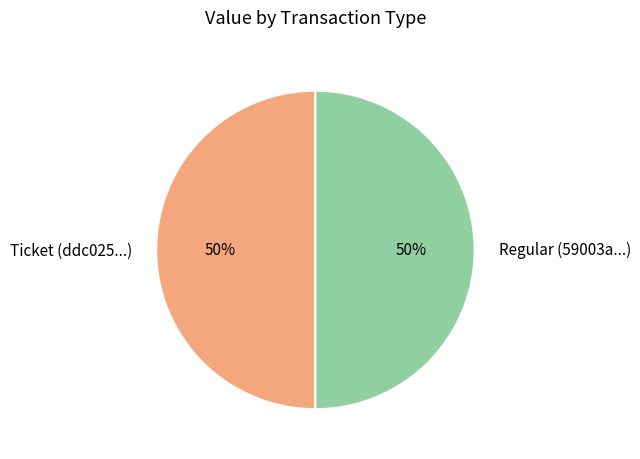

What is the ratio of the value at Regular (59003a...) to the value at Ticket (ddc025...)?

1.0